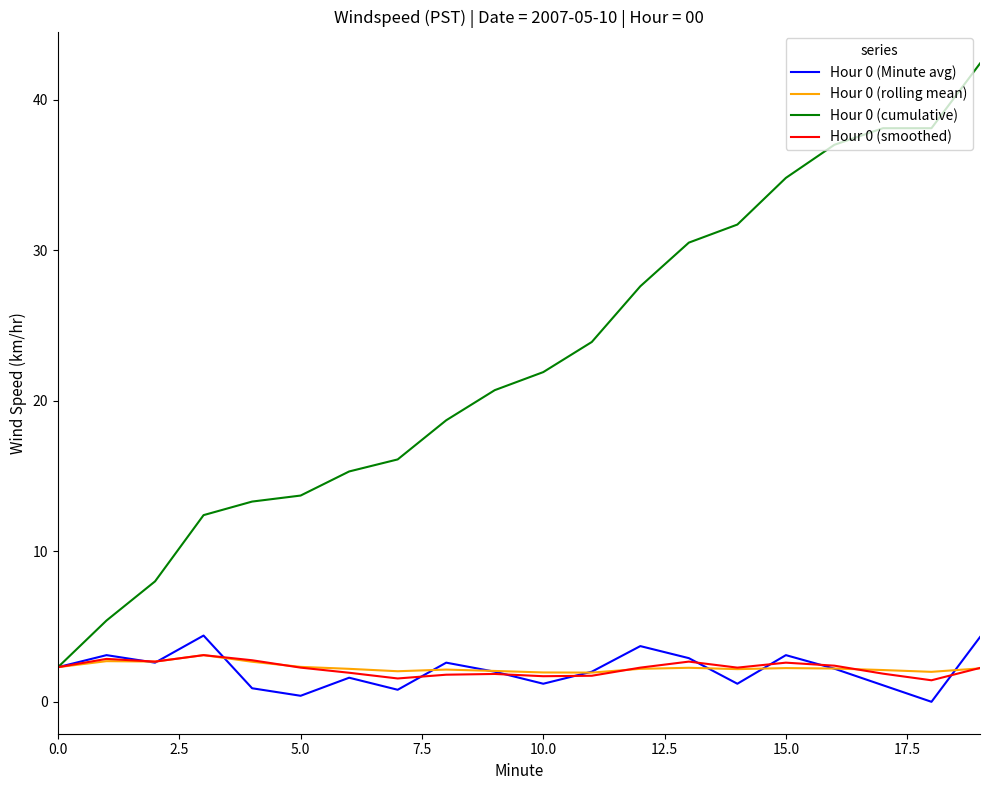

At how many categories does at least one series exceed 39?

1